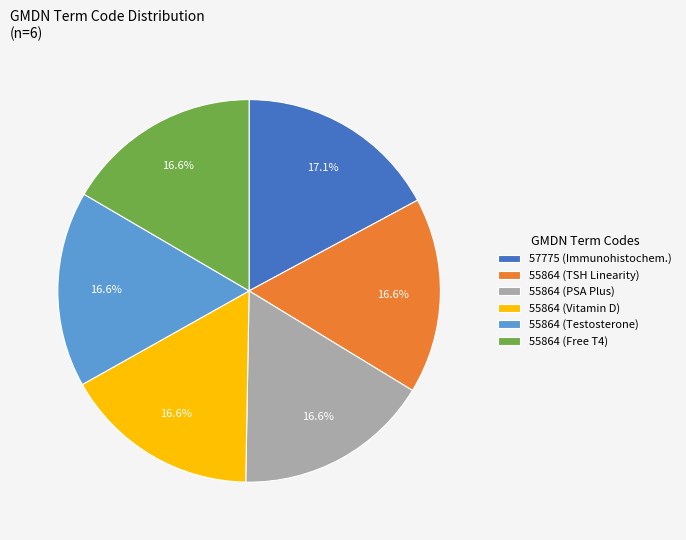

Which slice is the largest?

57775 (Immunohistochem.)